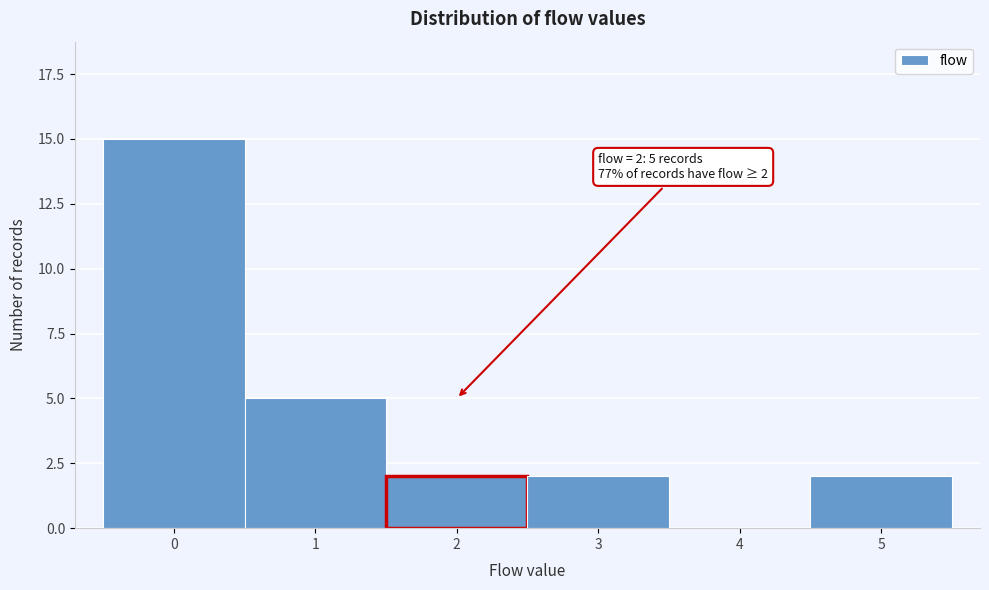

Reading right to left, extract all data points from this chart.

5=2	4=0	3=2	2=2	1=5	0=15